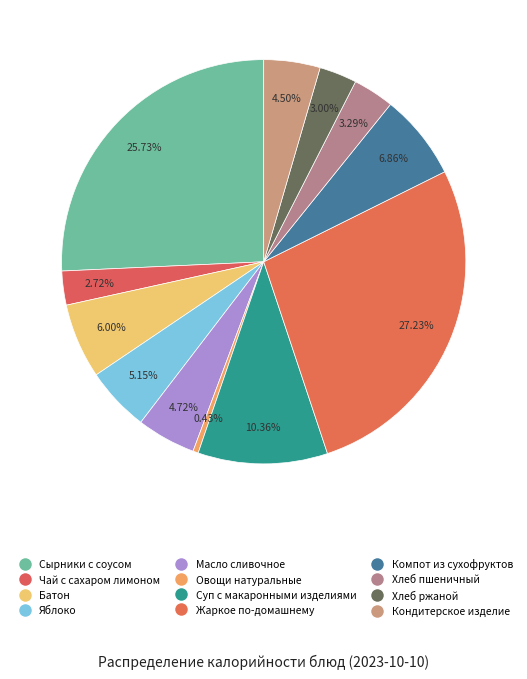

What percentage is NOT represented by Хлеб пшеничный?

96.7%